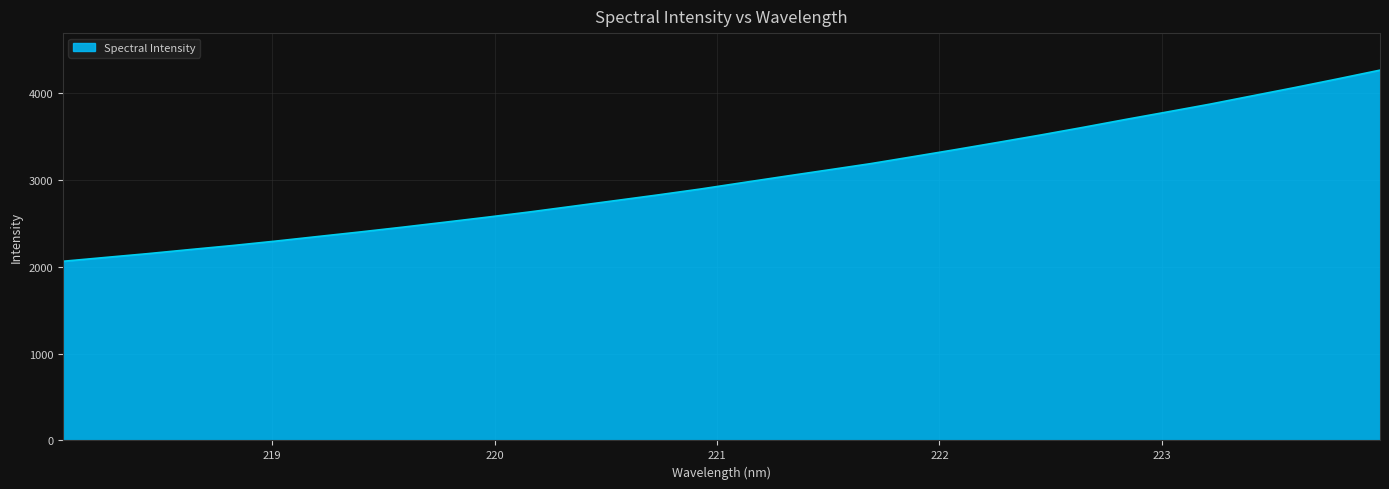

What is the minimum value shown in the chart?

2064.2